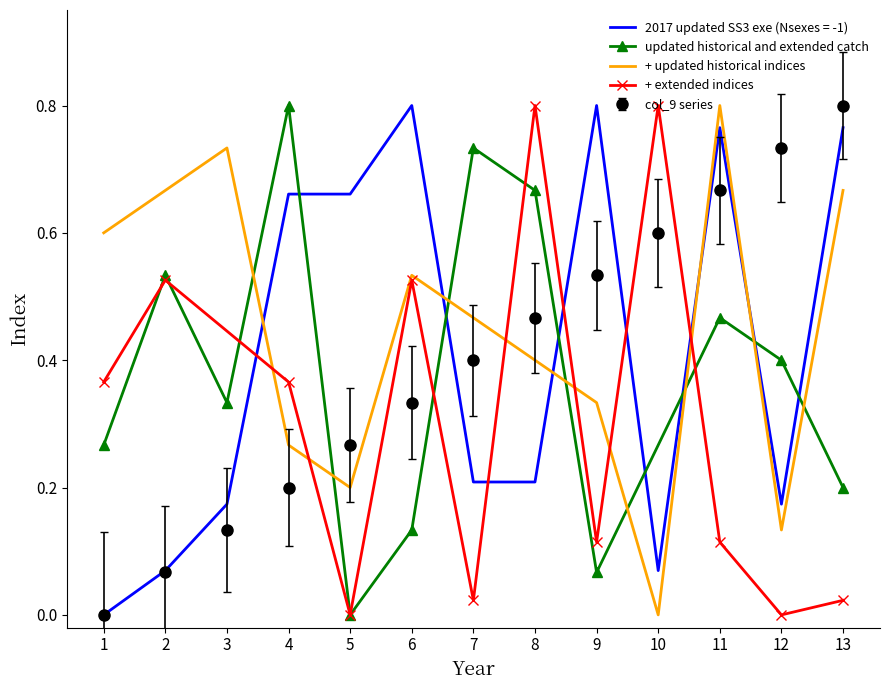

List the labels in order of updated historical and extended catch value, smallest first.

5, 9, 6, 13, 1, 3, 12, 11, 2, 8, 7, 4